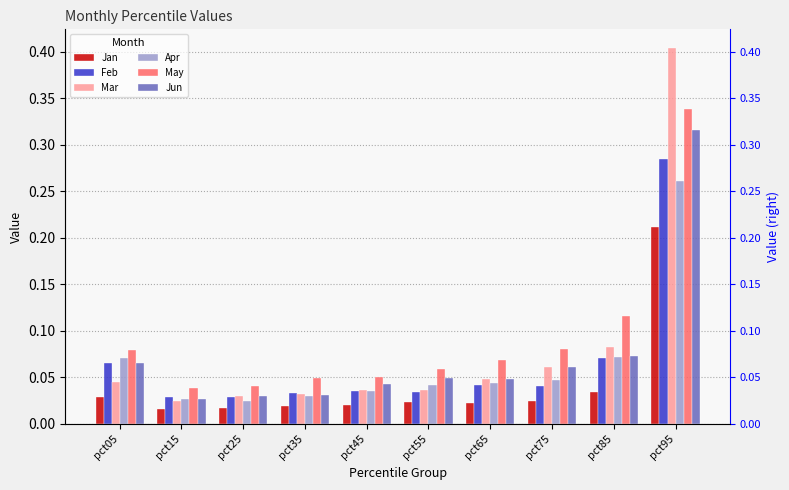

At which category is the sum across all series the highest?

pct95